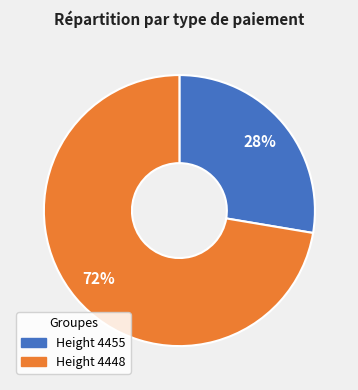

To the nearest percent, what is the average slice percentage?

50%